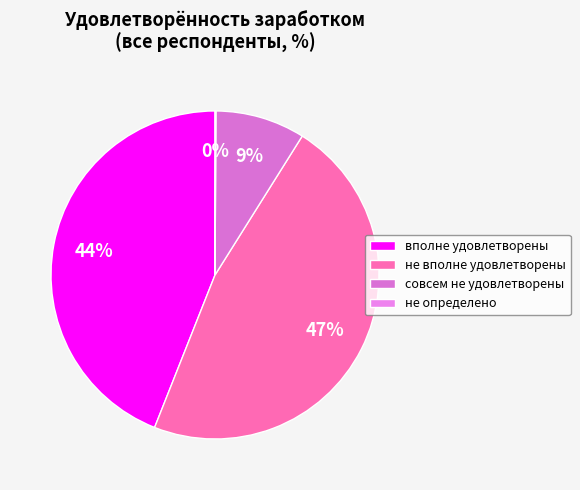

What is the change in value from не вполне удовлетворены to не определено?

-47.0